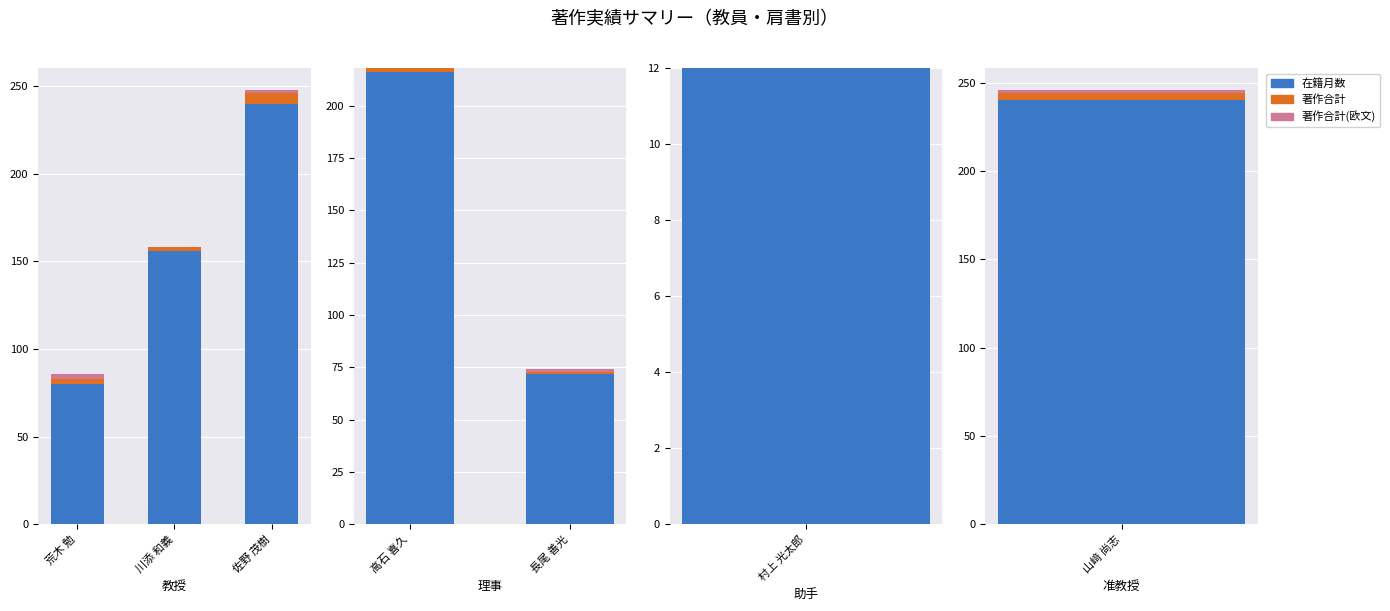

Read the 著作合計 value at 高石 喜久.

2